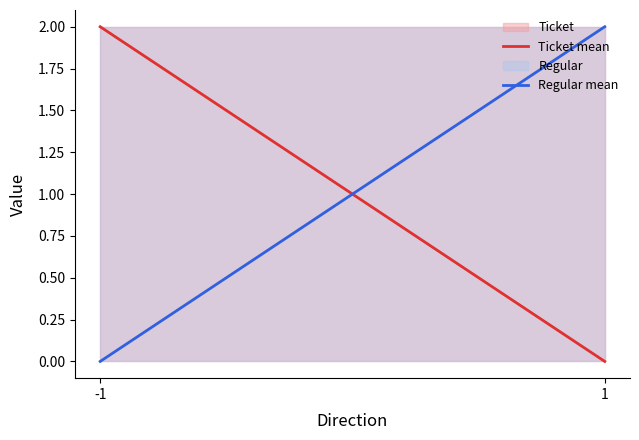

Is it true that Regular mean equals -1.4 at -1?

False